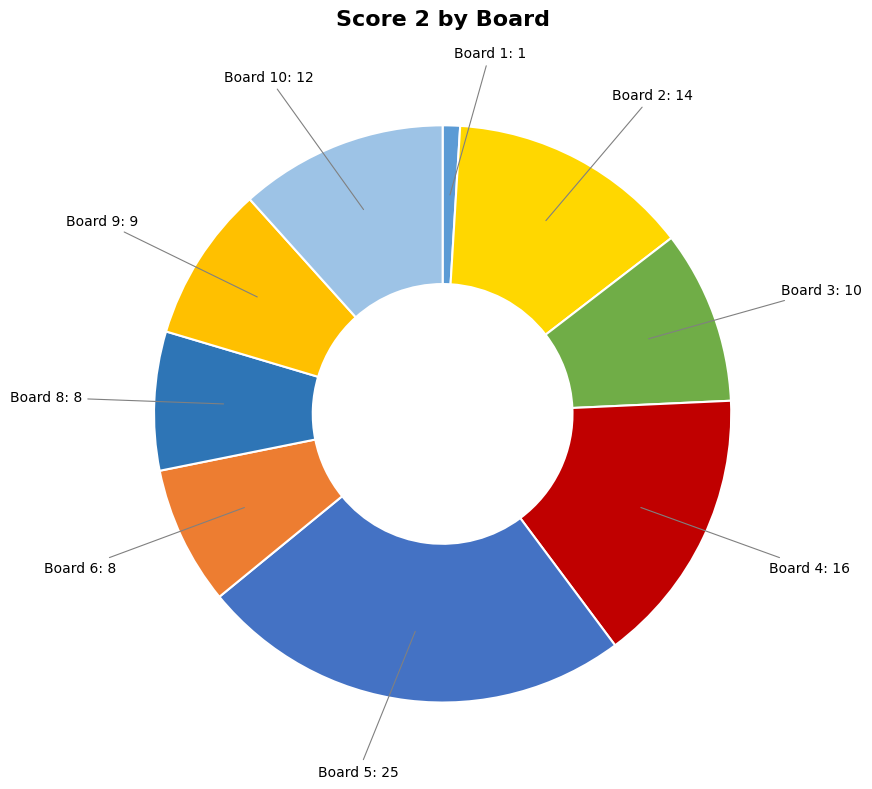

What is the ratio of the value at Board 5: 25 to the value at Board 6: 8?

3.1